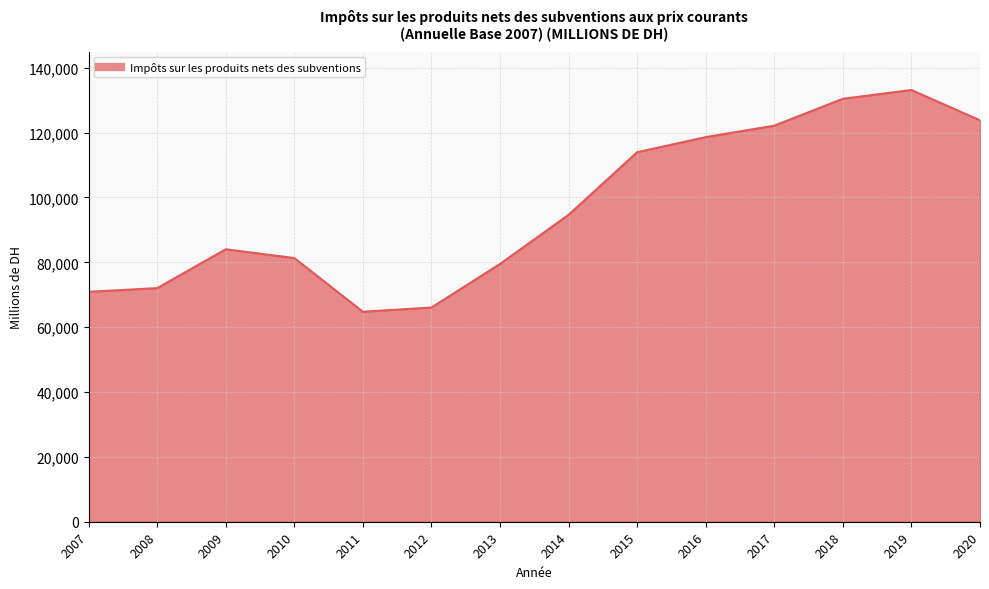

The value at 2016 is 118628. True or false?

True